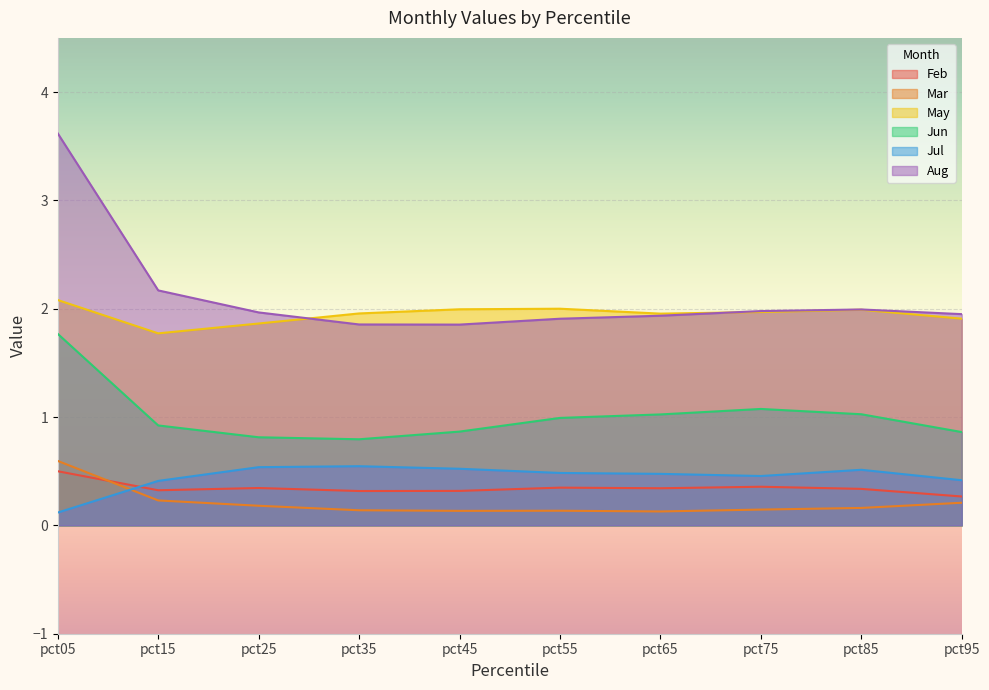

Rank the categories by Aug value from highest to lowest.

pct05, pct15, pct85, pct75, pct25, pct95, pct65, pct55, pct35, pct45